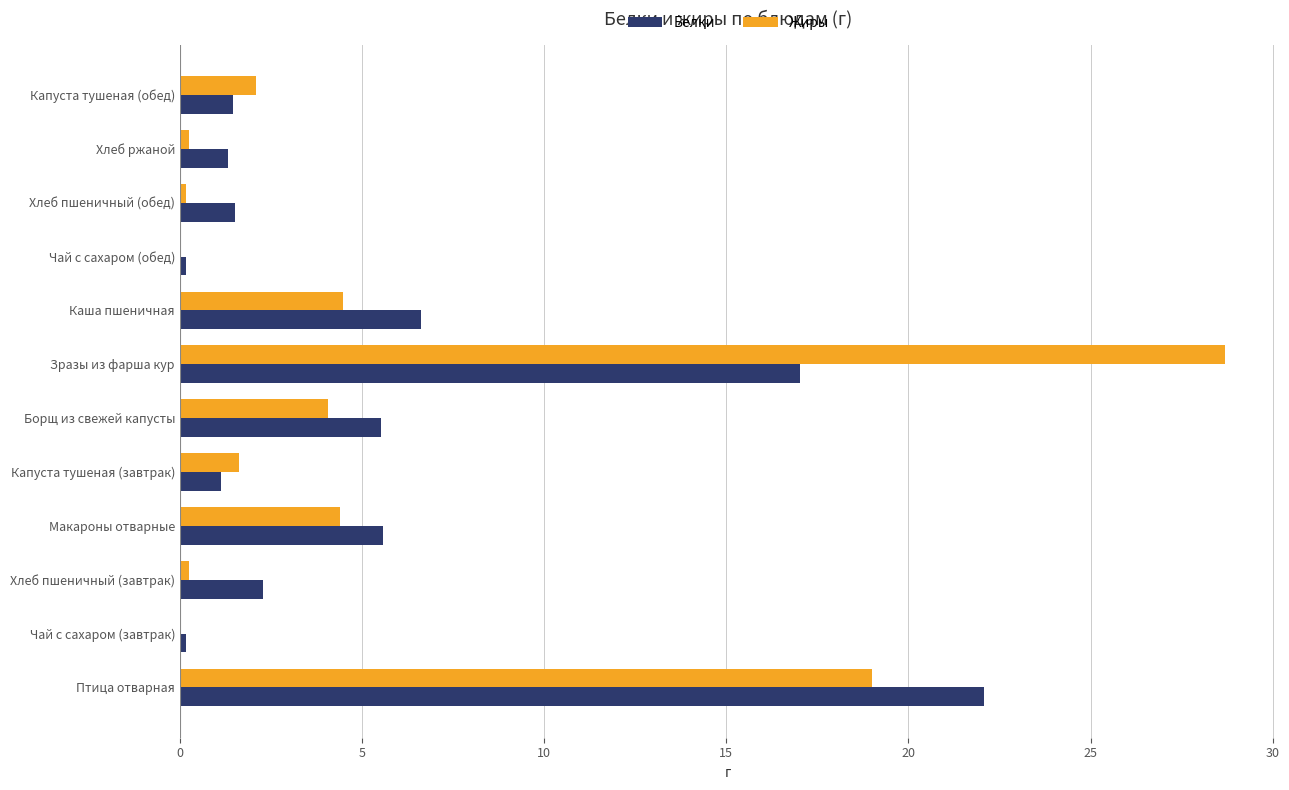

How many distinct data groups are displayed?

2